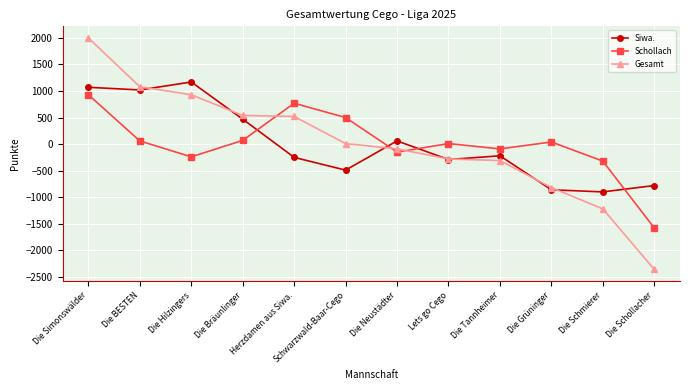

How many interior local peaks does the Schollach series have?

3